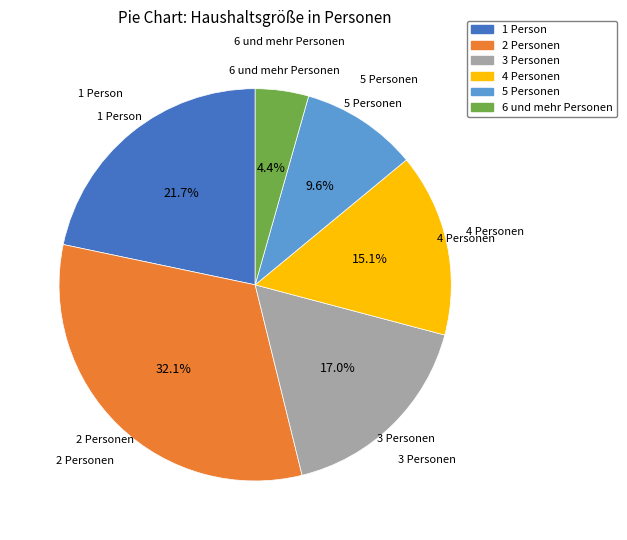

What percentage is the 3 Personen slice, to the nearest percent?

17%